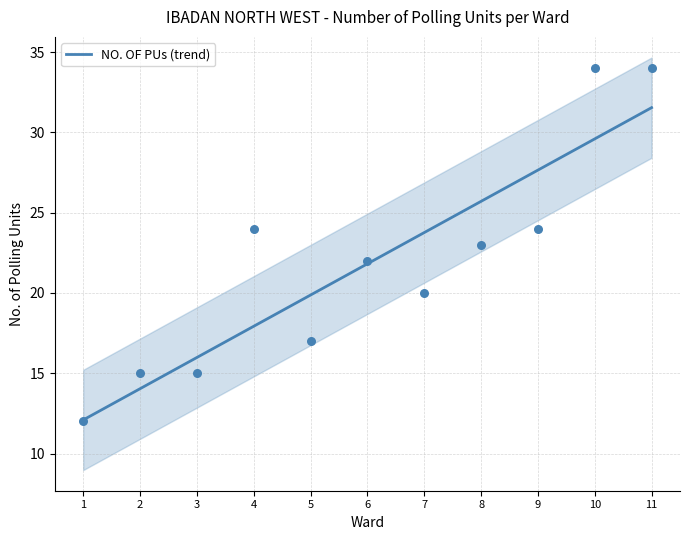

Which has a higher value, 11 or 3?

11